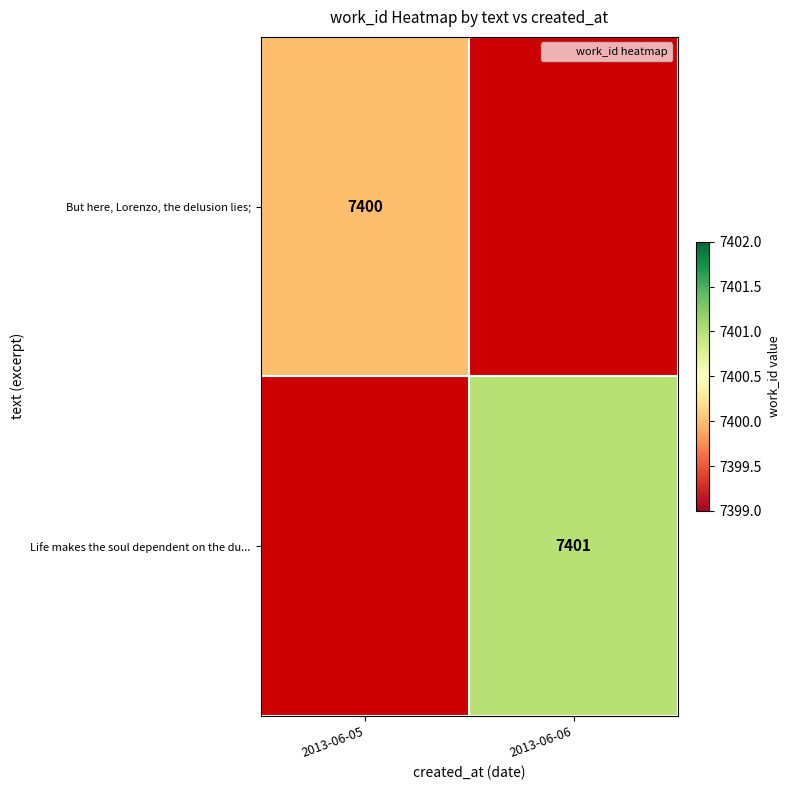

What is the lowest value of the But here, Lorenzo, the delusion lies; series?

7400.0